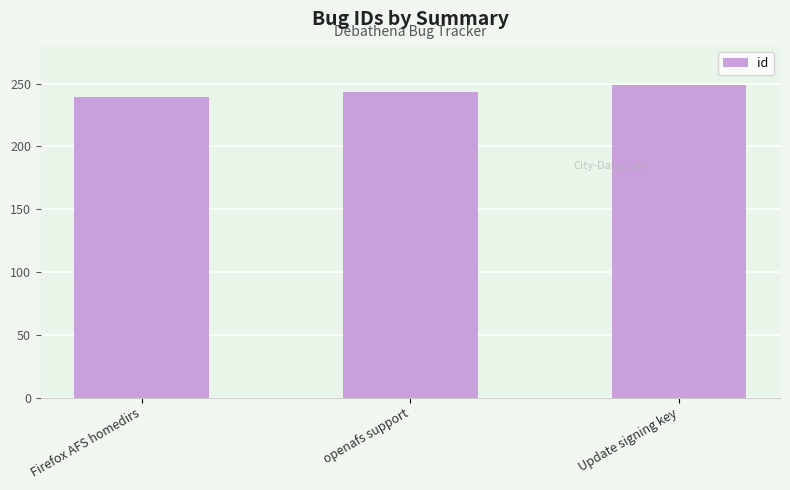

Read the value at Update signing key.

249